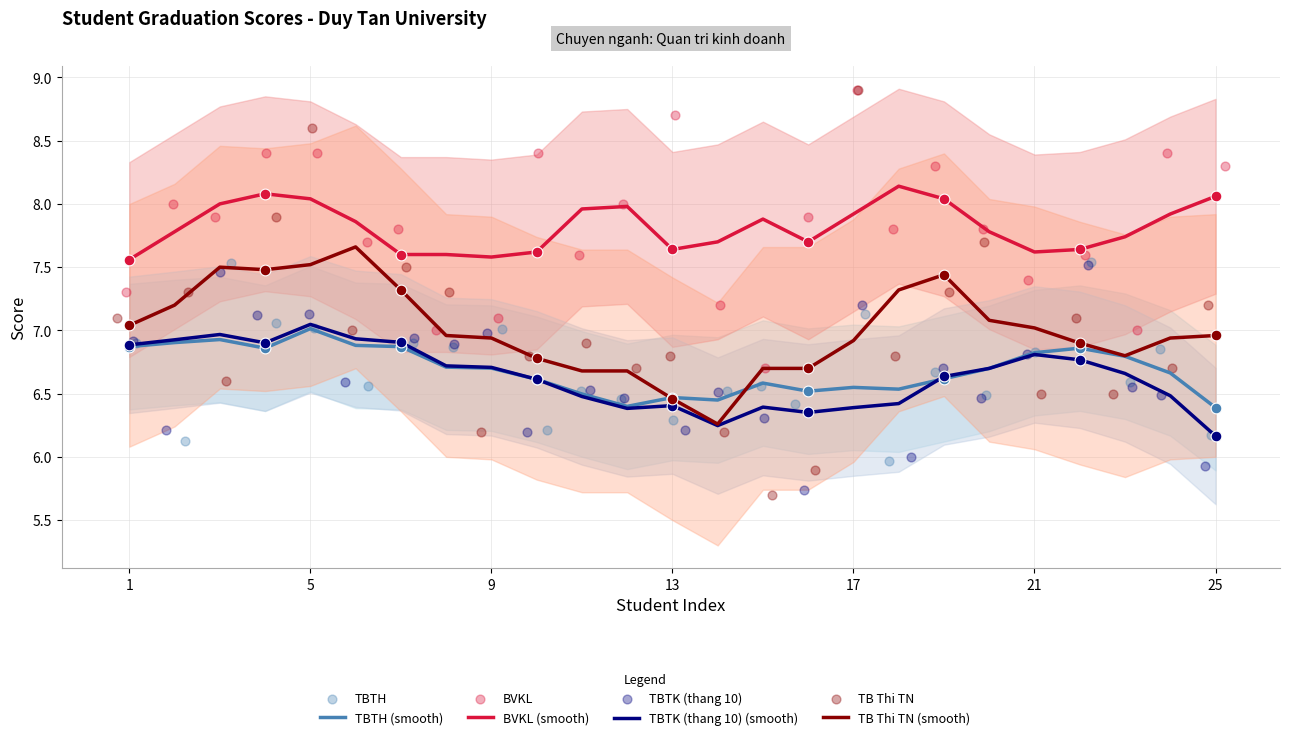

At how many categories does at least one series exceed 8?

8